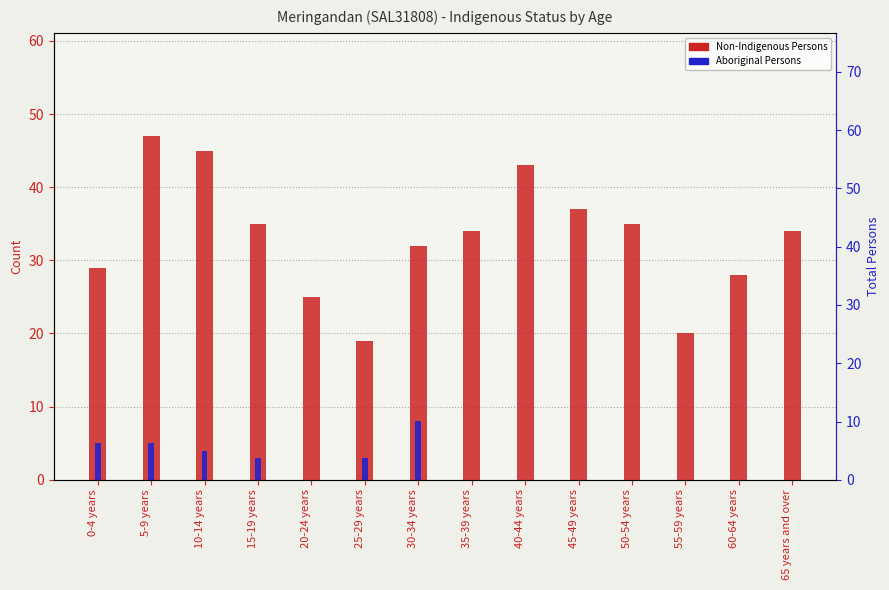

Which category has the lowest value across all series?

20-24 years